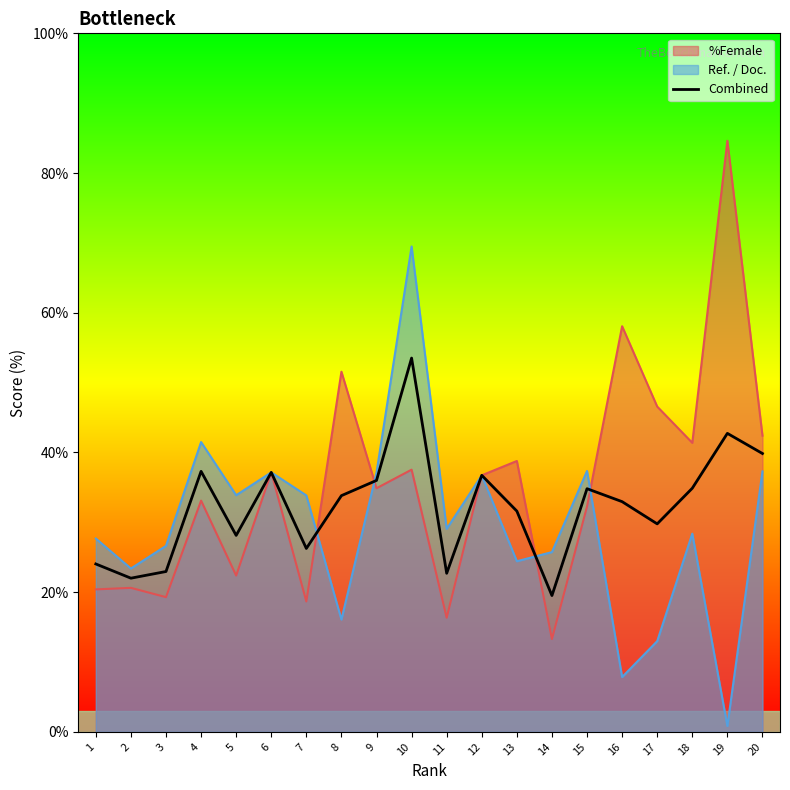

How many lines are shown in the chart?

3